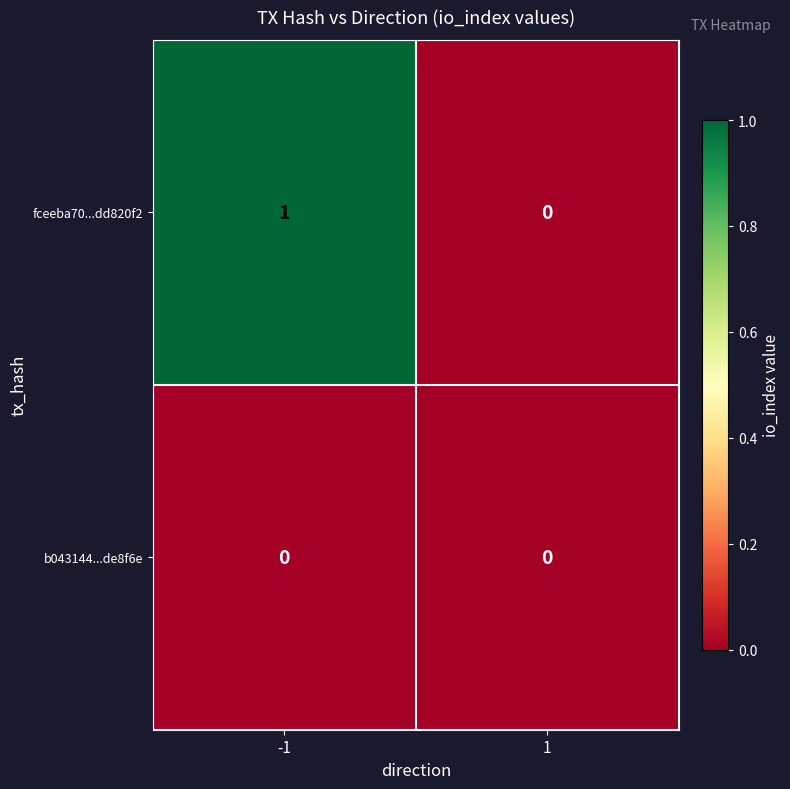

Reading left to right, what are all the values shown in this chart?

fceeba70...dd820f2: 1	0
b043144...de8f6e: 0	0